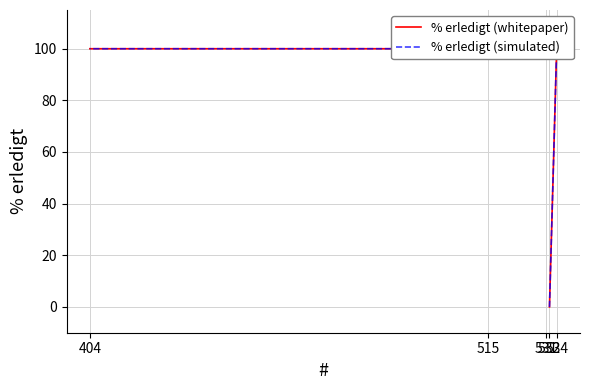

Reading left to right, extract all data points from this chart.

% erledigt (whitepaper): 532=0	534=100	531=100	515=100	404=100
% erledigt (simulated): 532=0	534=100	531=100	515=100	404=100